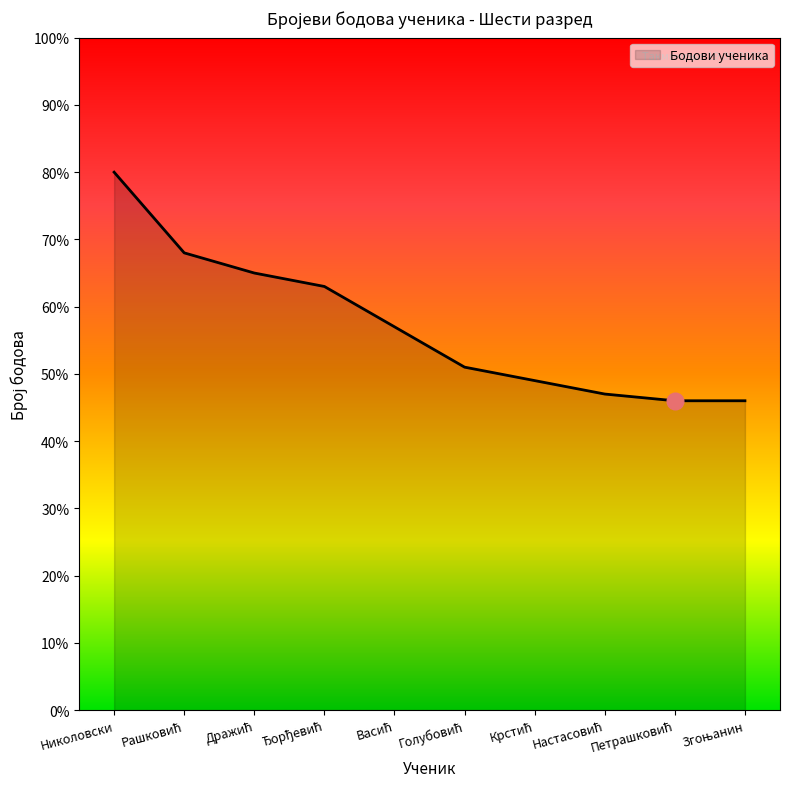

What is the difference between the maximum and minimum values?

34